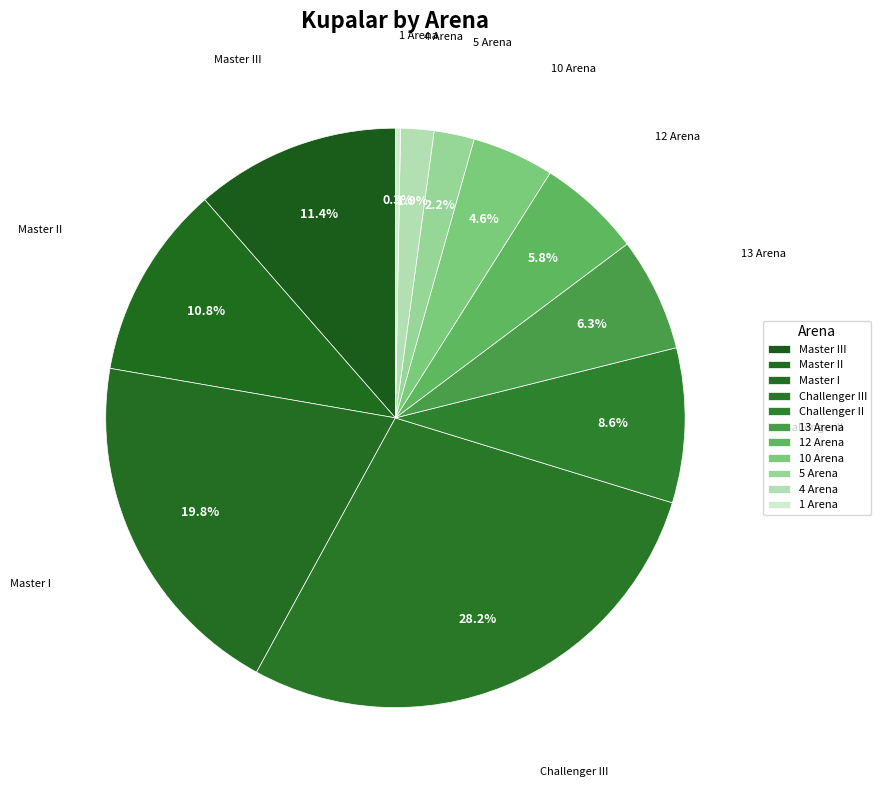

What is the smallest slice in the pie chart?

1 Arena